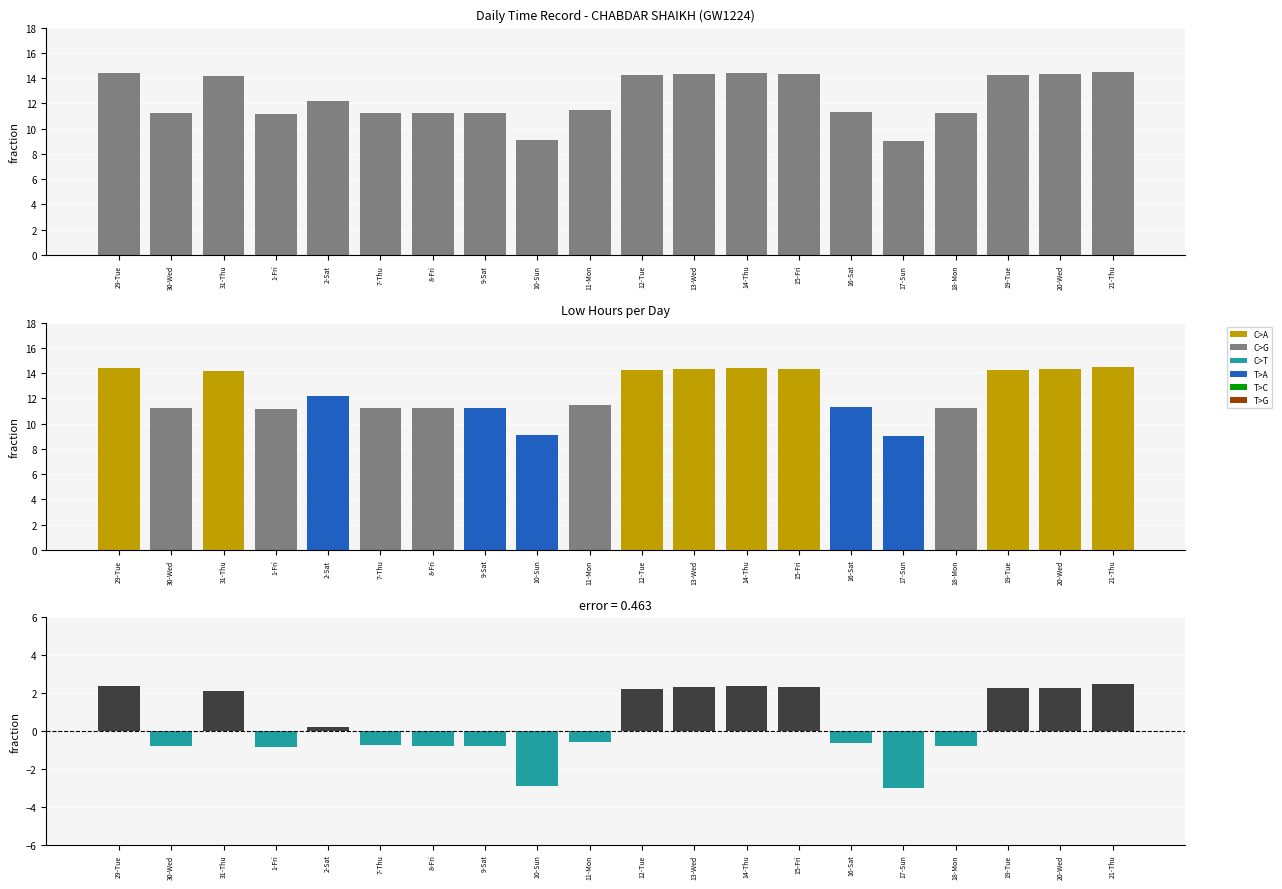

List the labels in order of value, largest first.

21-Thu, 29-Tue, 14-Thu, 13-Wed, 15-Fri, 20-Wed, 19-Tue, 12-Tue, 31-Thu, 2-Sat, 11-Mon, 16-Sat, 7-Thu, 18-Mon, 8-Fri, 30-Wed, 9-Sat, 1-Fri, 10-Sun, 17-Sun